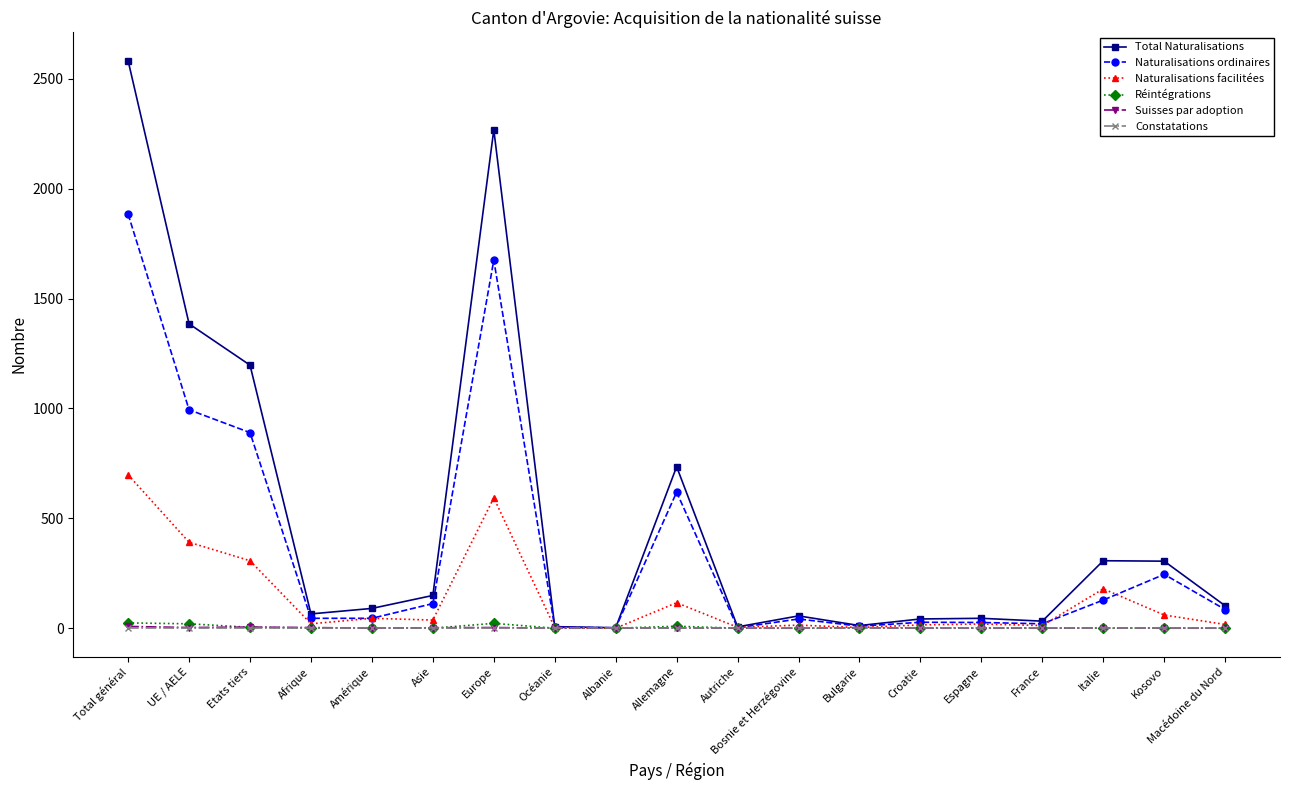

Which series has the largest total across all categories?

Total Naturalisations